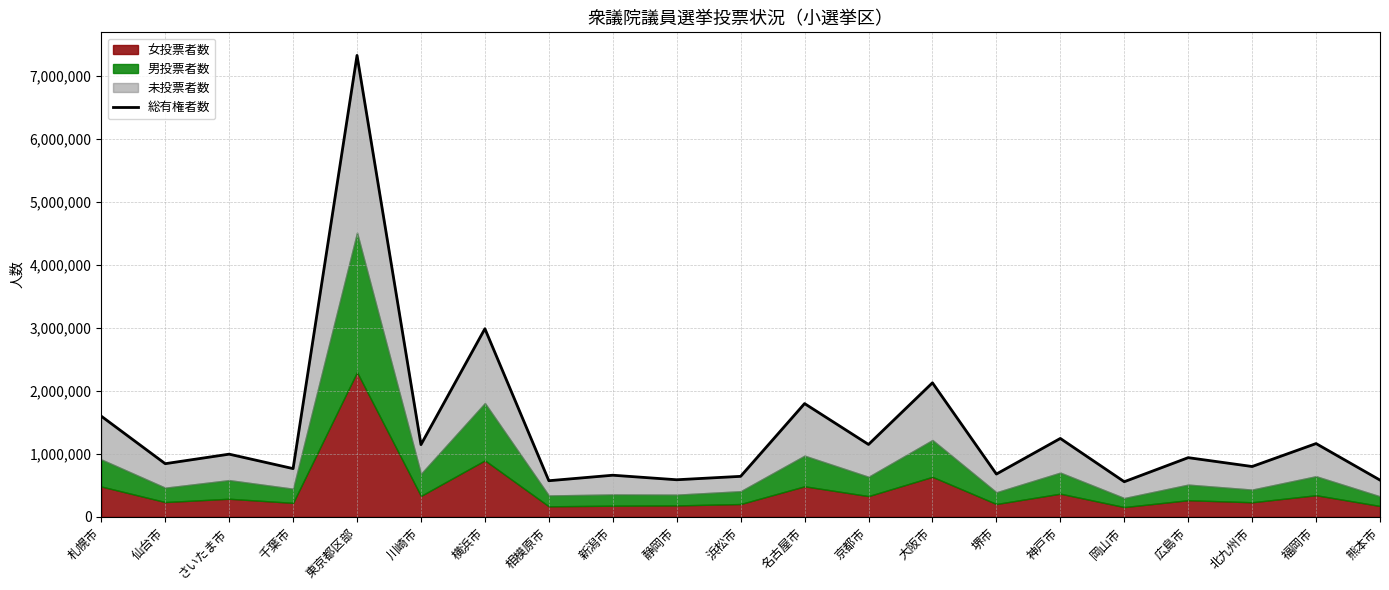

How many points are lower than both their immediate neighbors (excluding endpoints)?

9